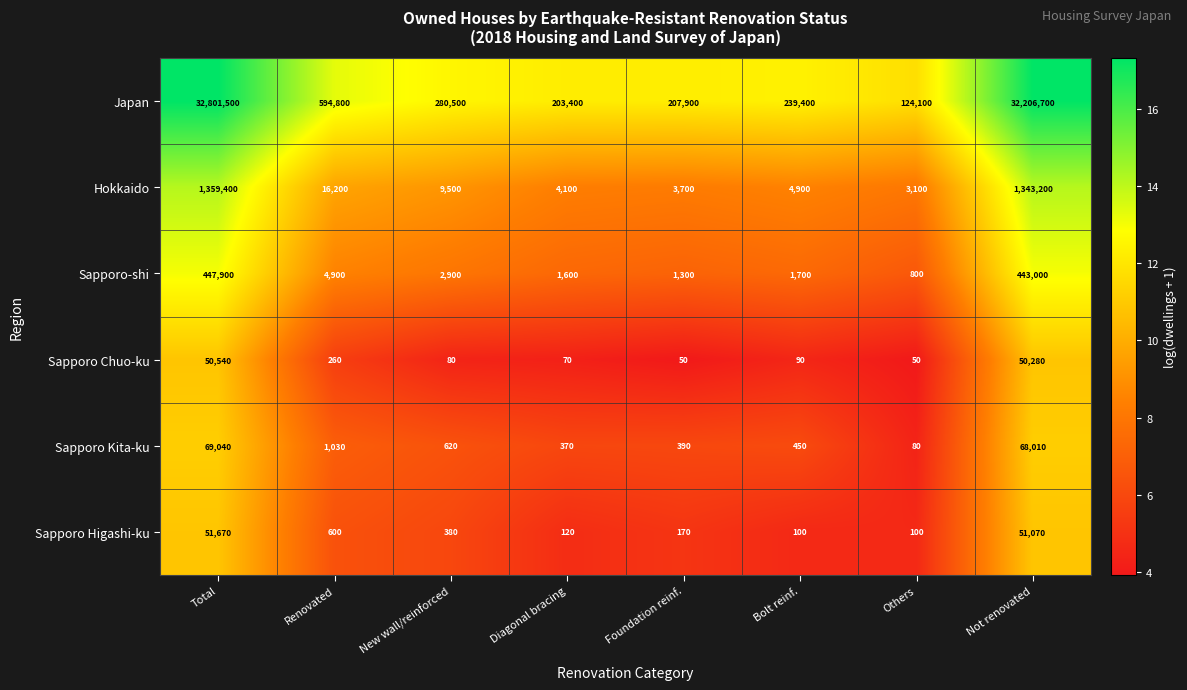

Count the number of categories in the chart.

8